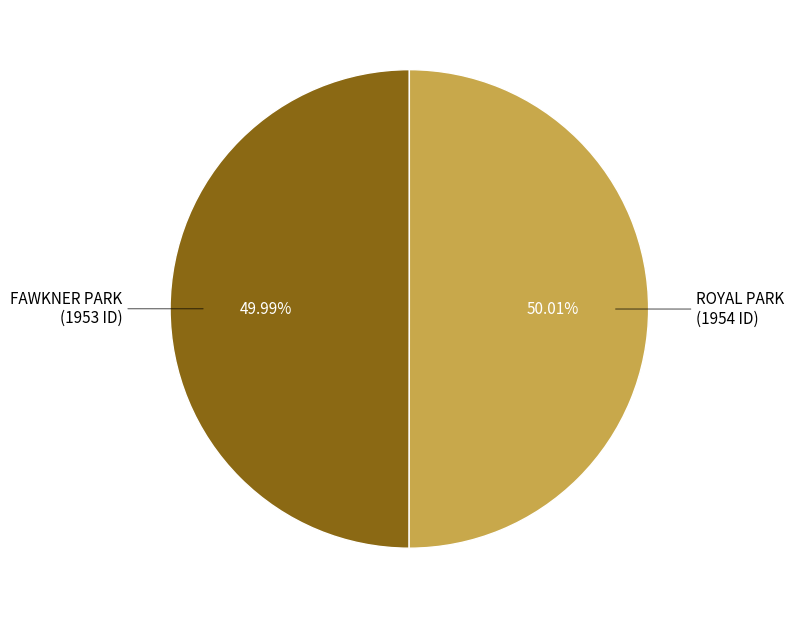

Count the number of slices in the pie.

2